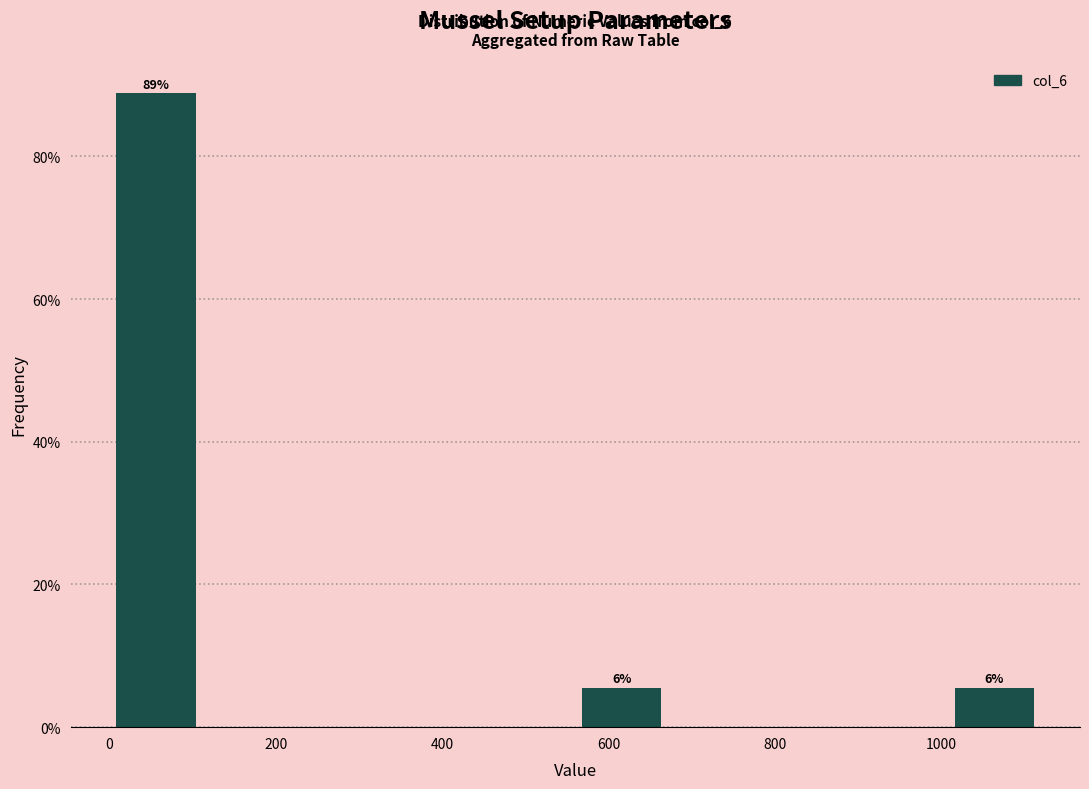

Over which range of the x-axis is the bar tallest?

0 to 120